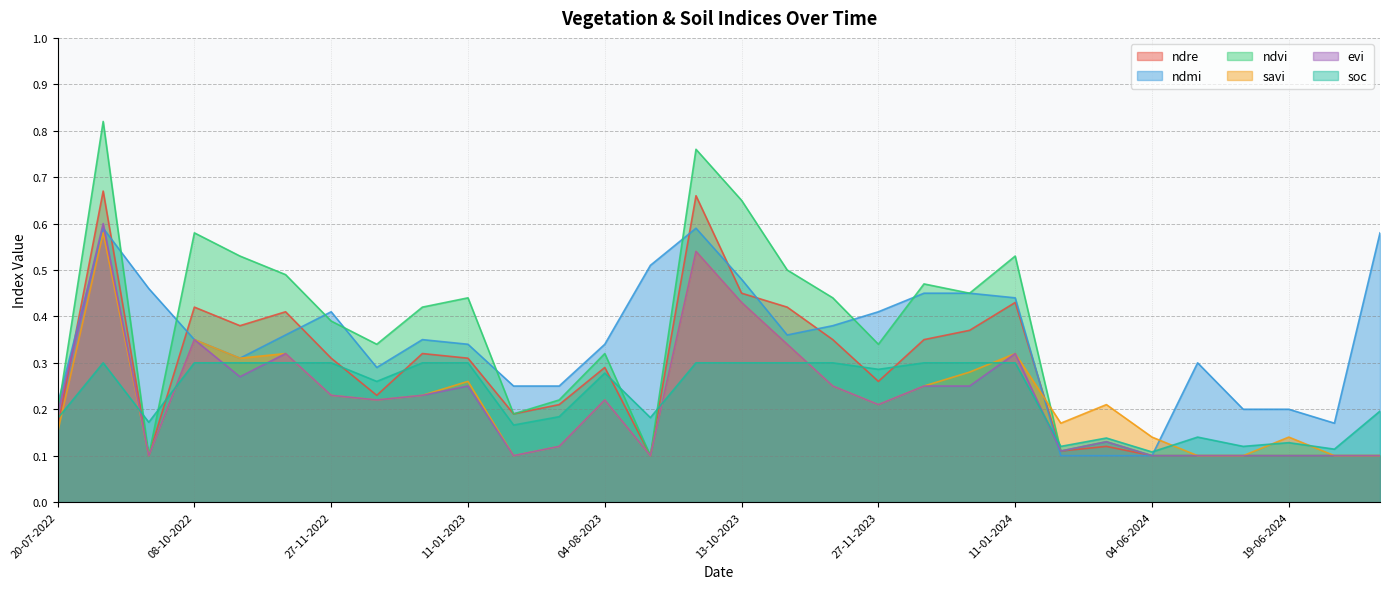

Which series has the largest range (max minus min)?

ndvi